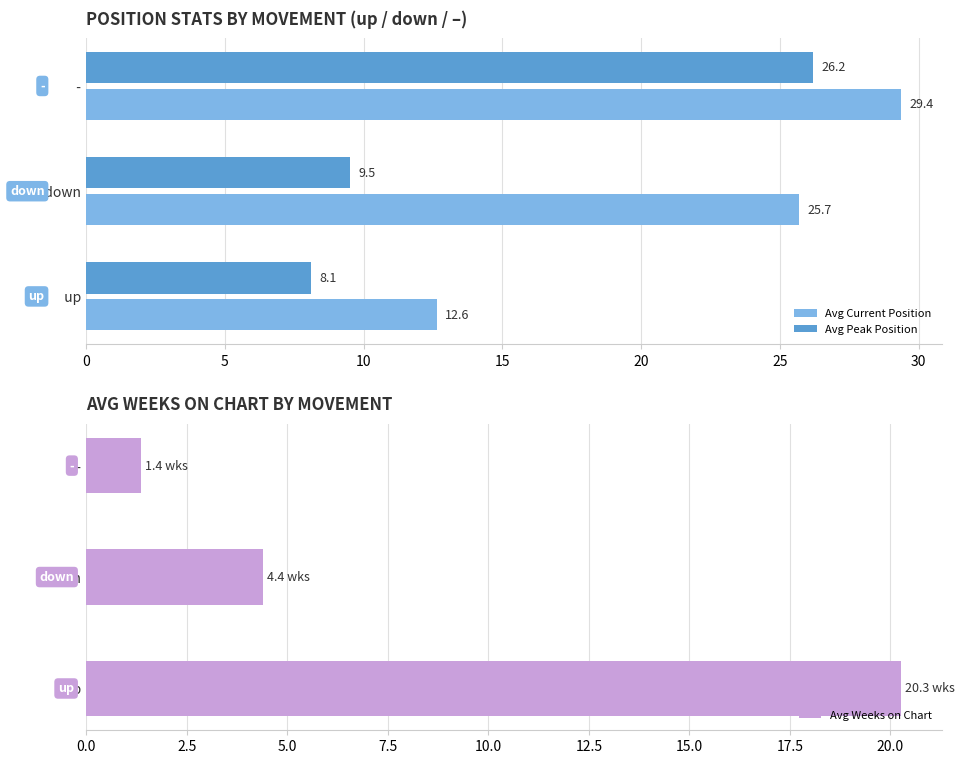

What is the difference between the Avg Weeks on Chart values at   - and   up?

18.9